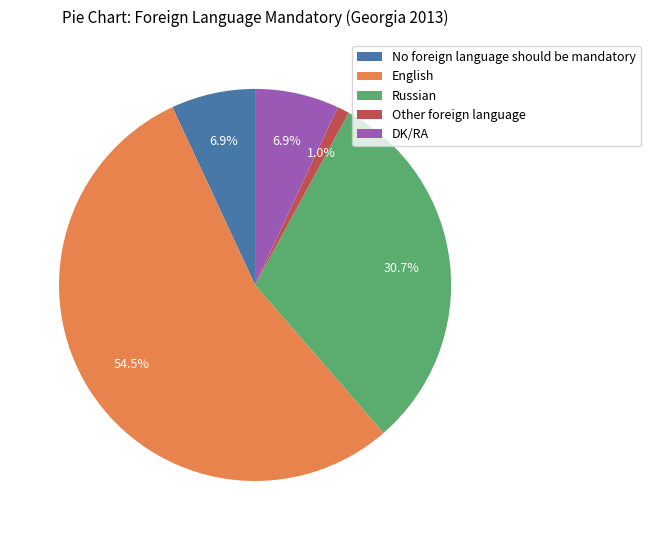

Which category has the biggest portion of the pie?

English